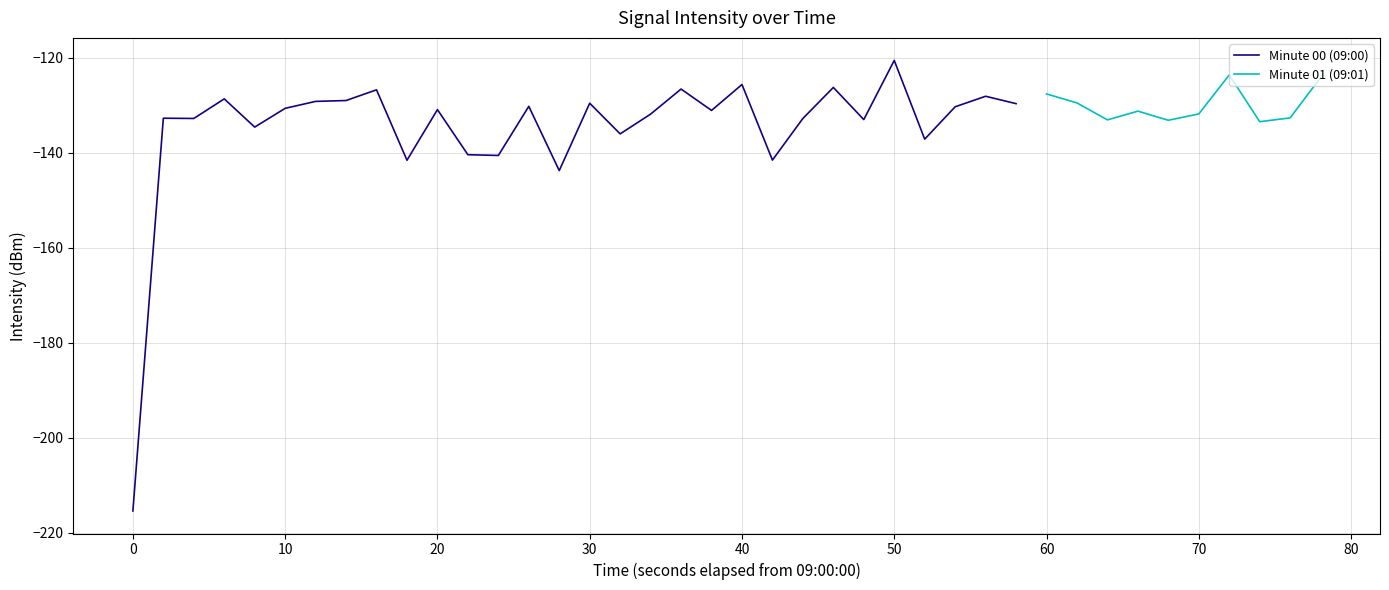

How many points are lower than both their immediate neighbors (excluding endpoints)?

10